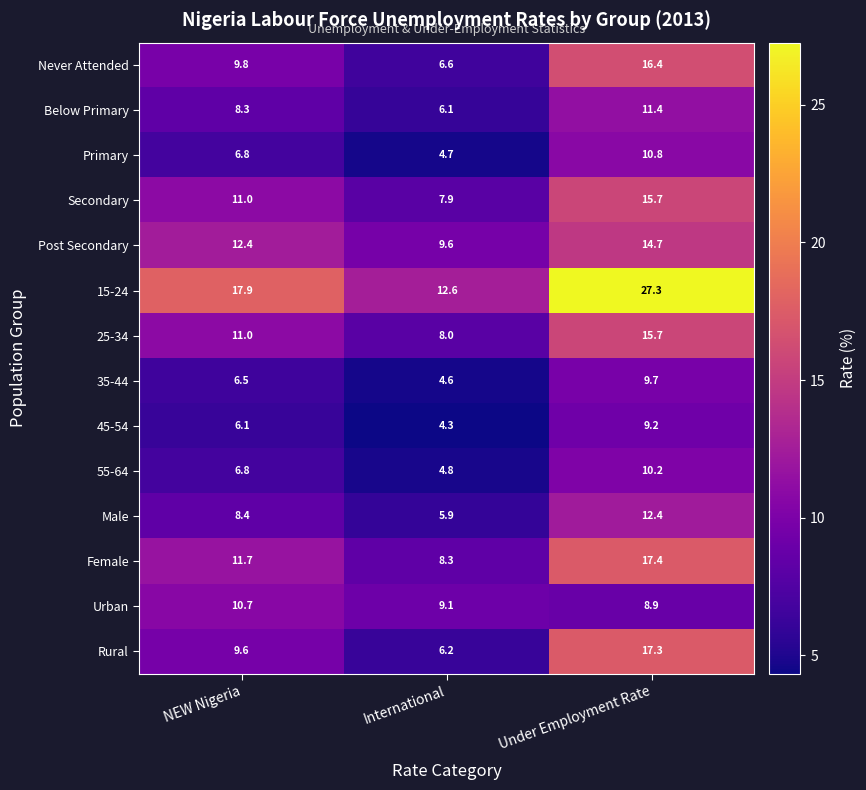

Which label corresponds to the largest value in the chart?

Under Employment Rate